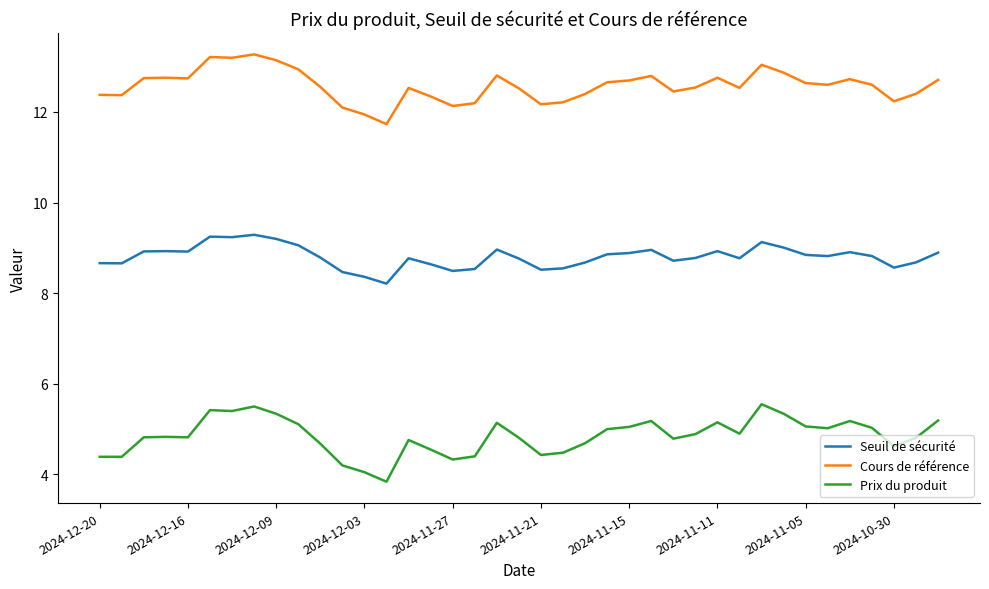

Does the chart display data point markers on the line(s)?

No